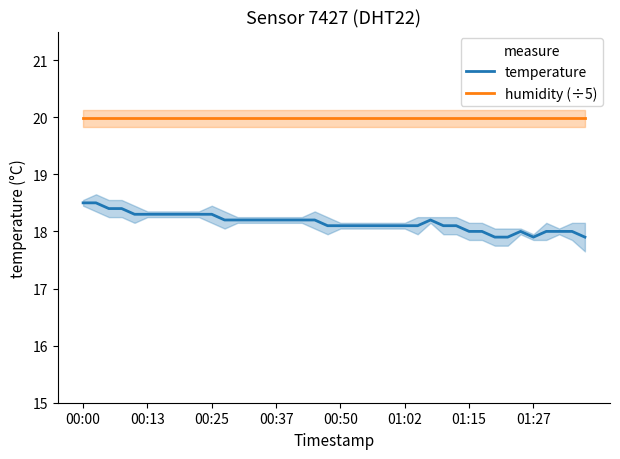

At which label does temperature reach its peak?

00:00